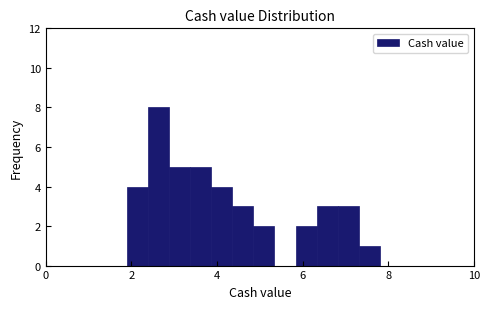

Around what value on the x-axis is the tallest bar? Give the approximate position of its centre, as read against the axis.

2.6